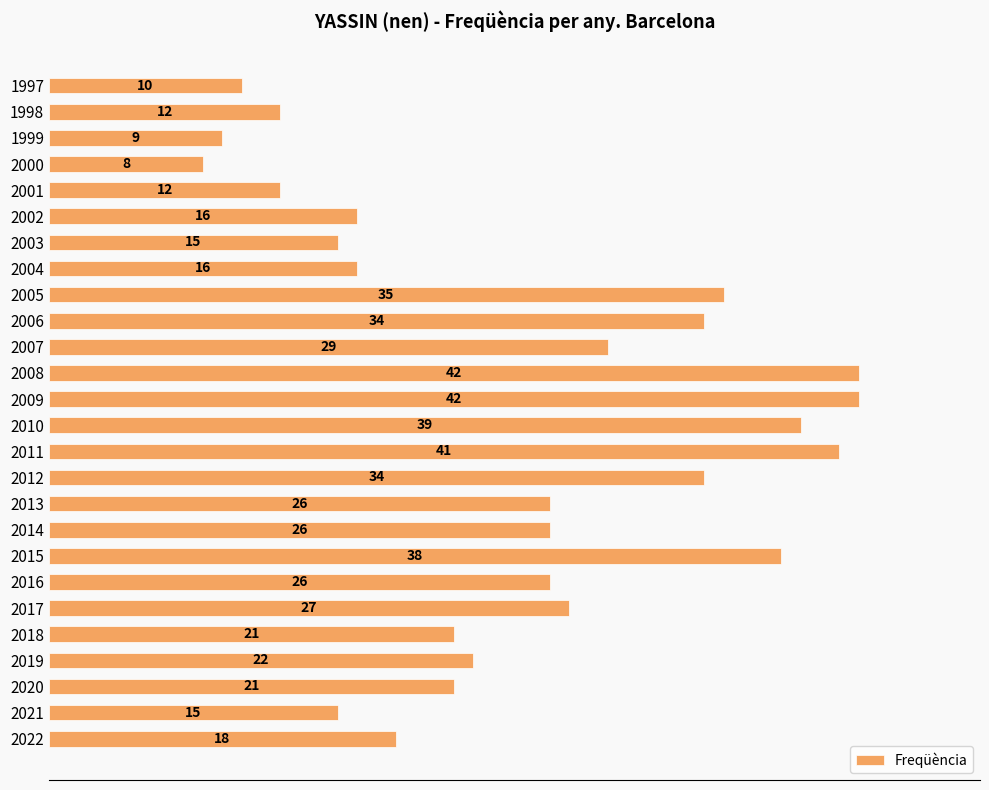

How many data points does each series have?

26